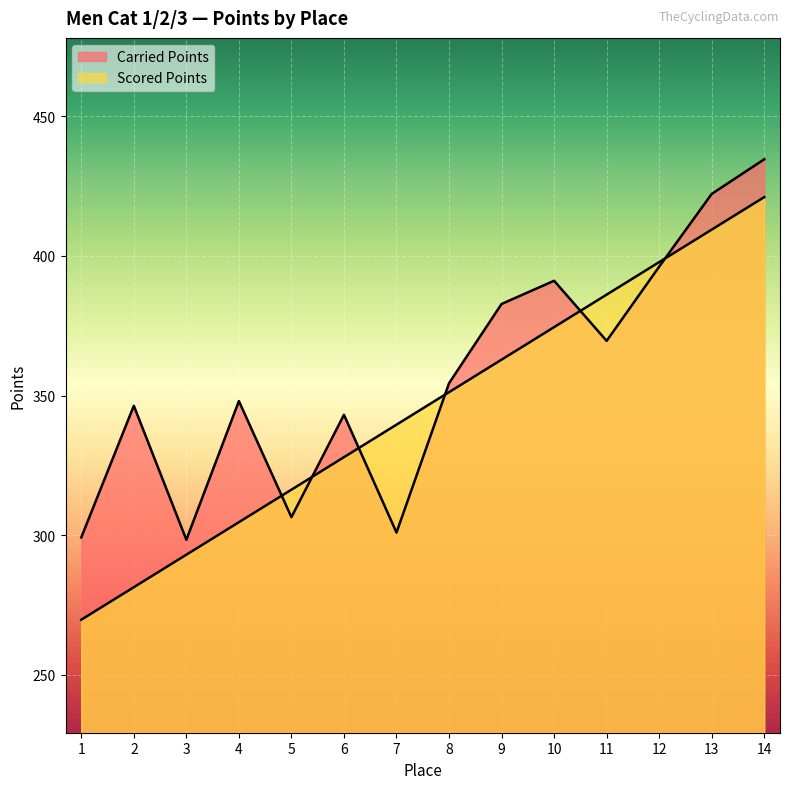

At how many categories does at least one series exceed 366?

6